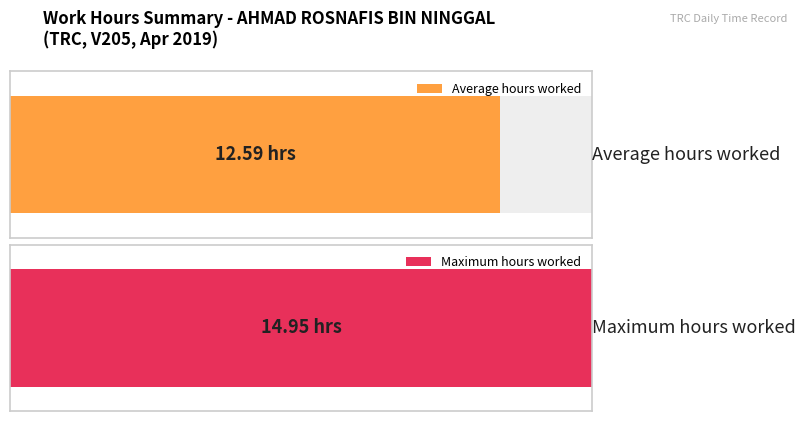

What is the maximum value shown in the chart?

14.9